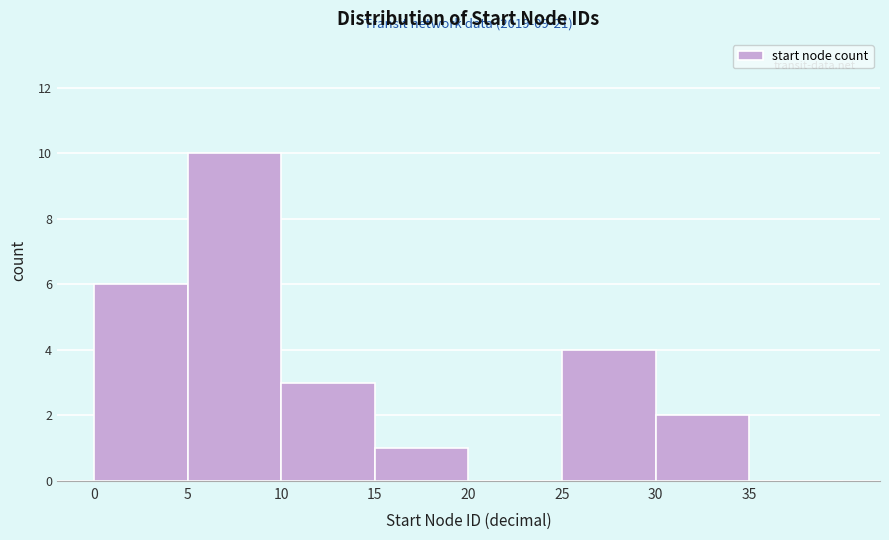

Which range on the x-axis has the tallest bar?

5 to 10